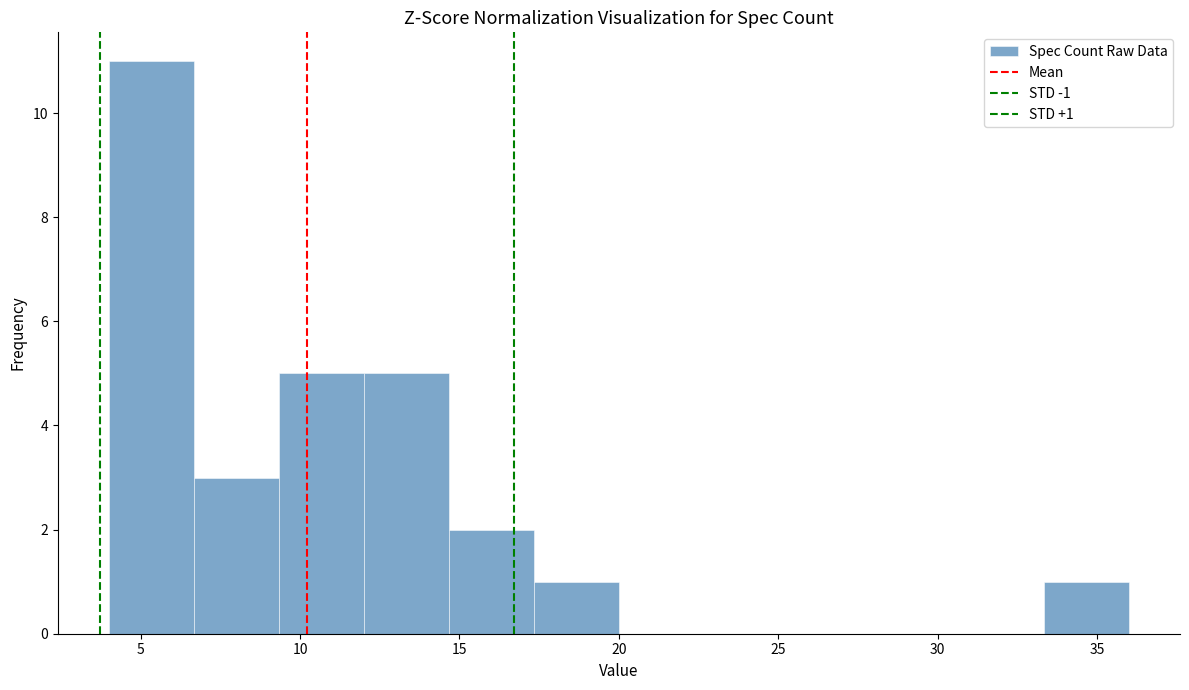

Over which range of the x-axis is the bar tallest?

4.0 to 6.5